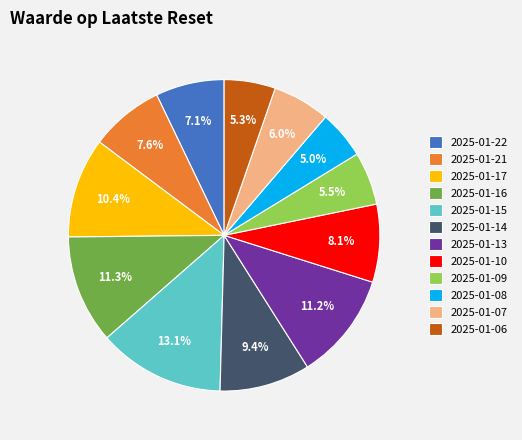

To the nearest percent, what is the combined percentage of 2025-01-21 and 2025-01-10?

16%